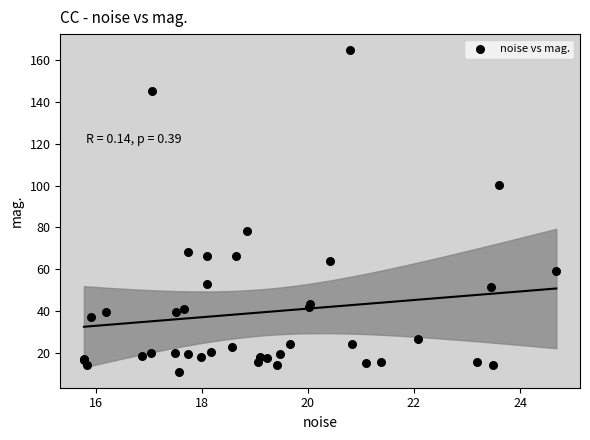

What Y value in the scatter plot is closest to 87?

78.3